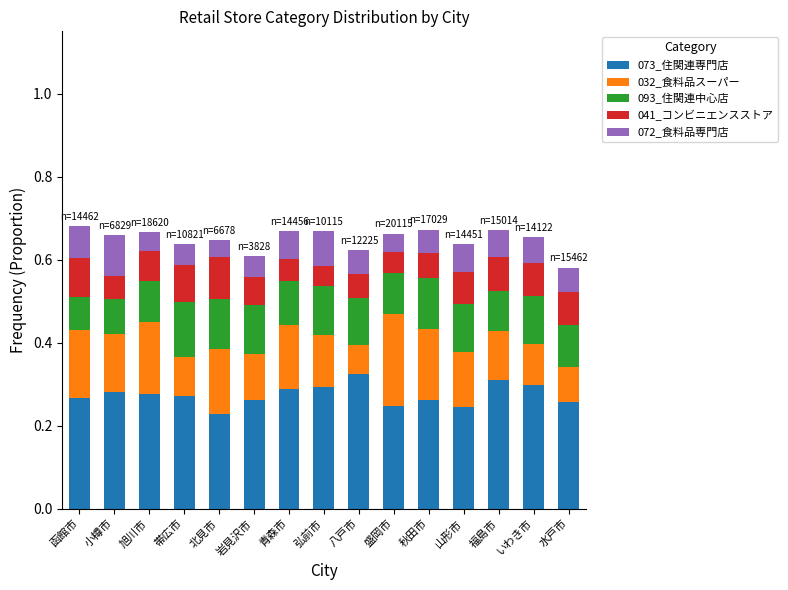

What is the total value across all series at 小樽市?

0.7